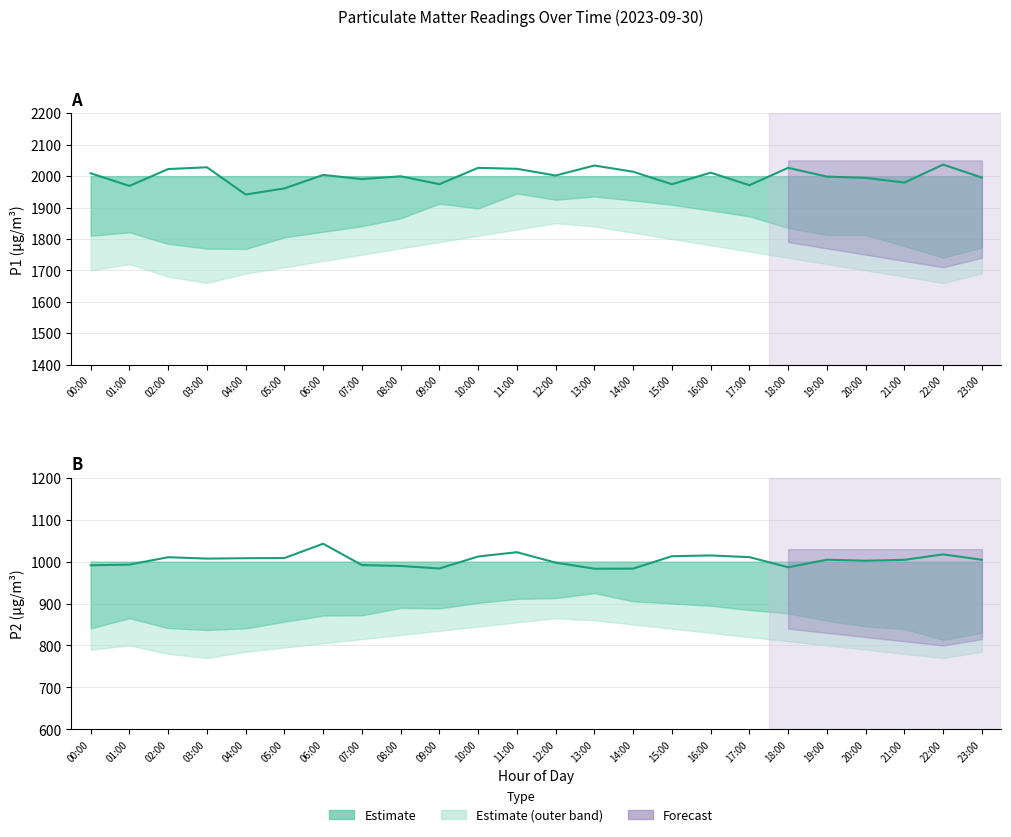

Is it true that P1 equals 2022.4 at 02:00?

True